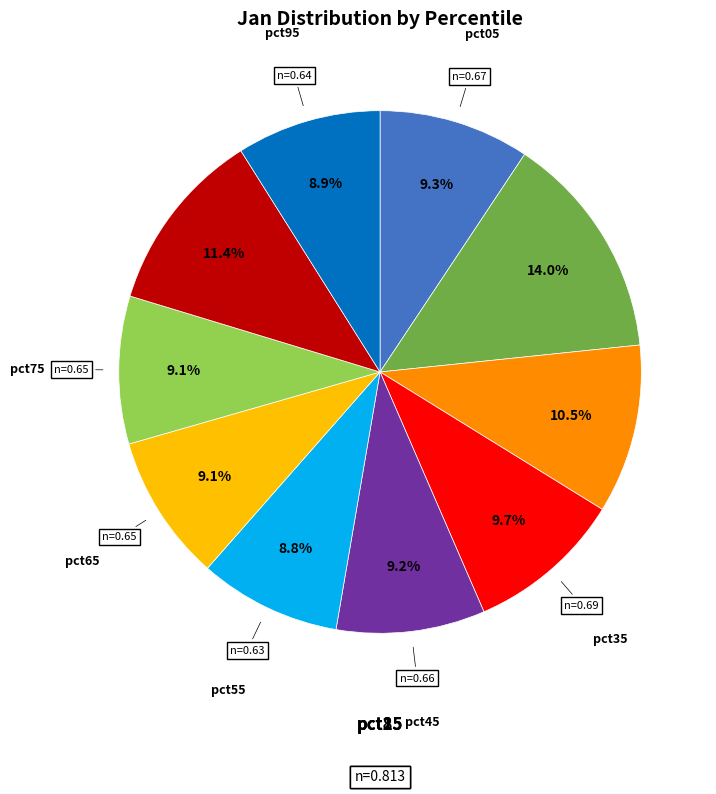

To the nearest percent, what is the difference between the largest and smallest slice percentages?

5%